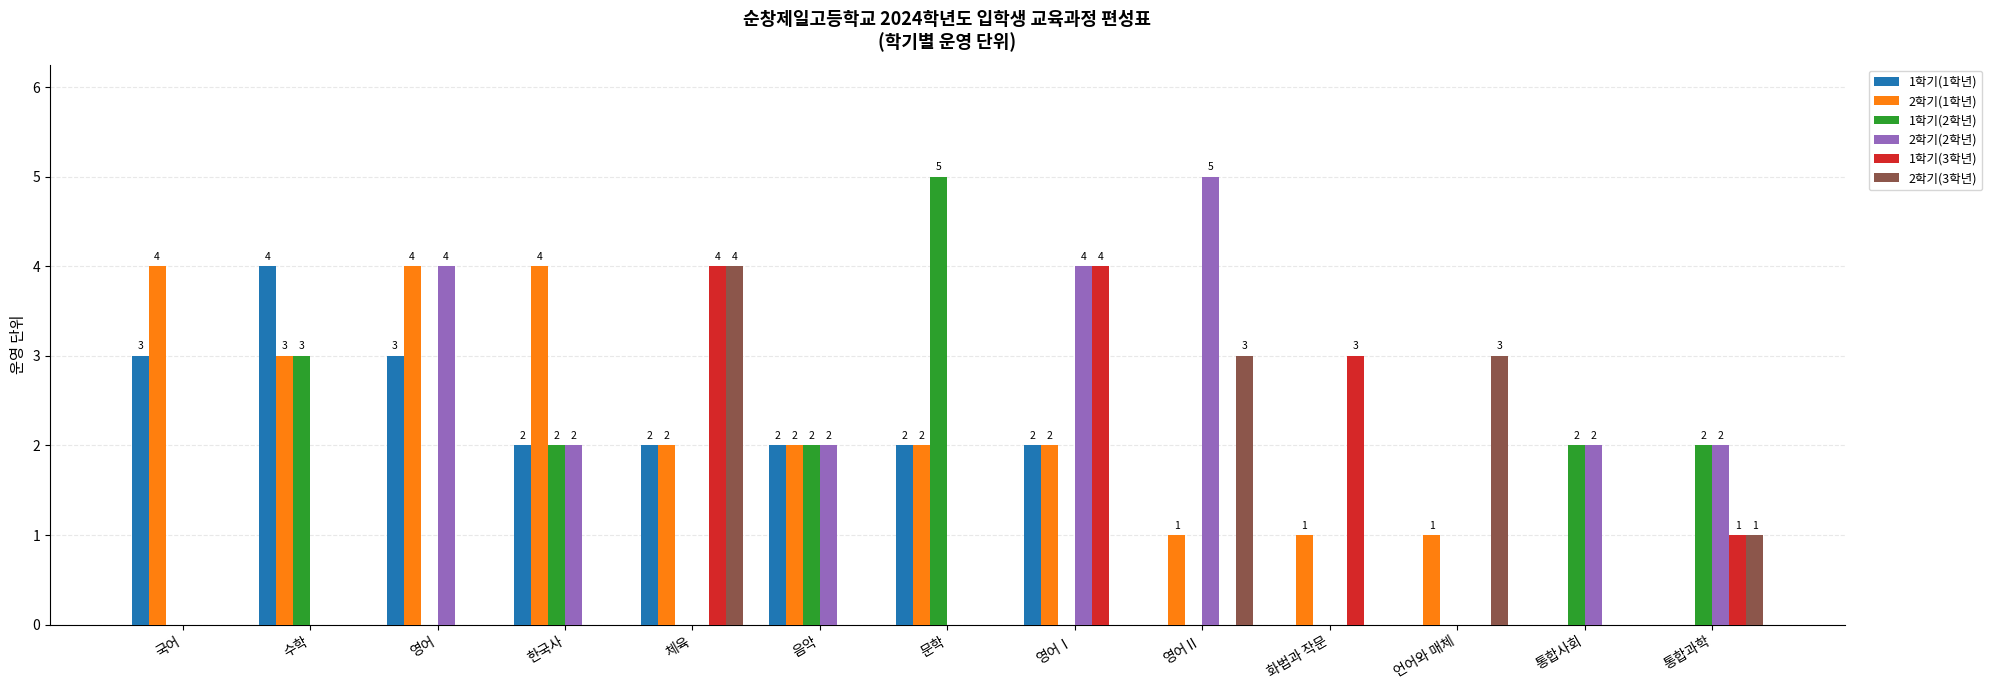

How many 1학기(1학년) values are between 0 and 2?

10